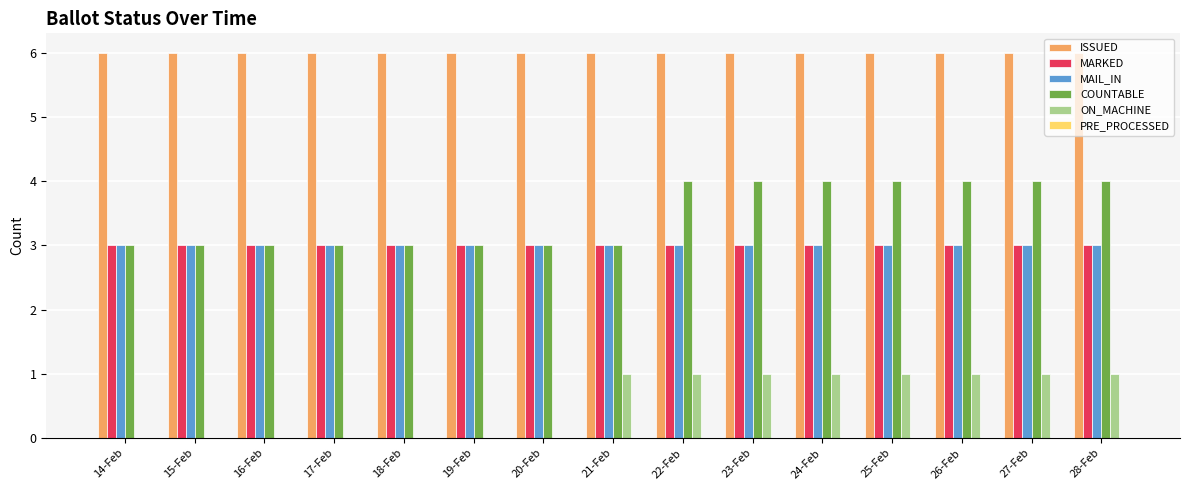

Which series has the largest total across all categories?

ISSUED